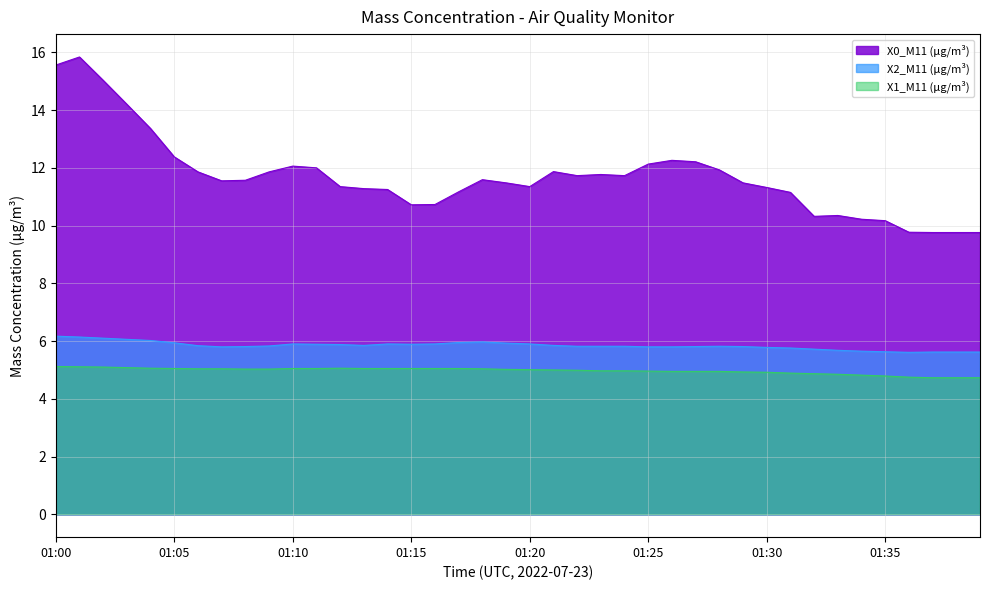

At which category is the sum across all series the highest?

01:01